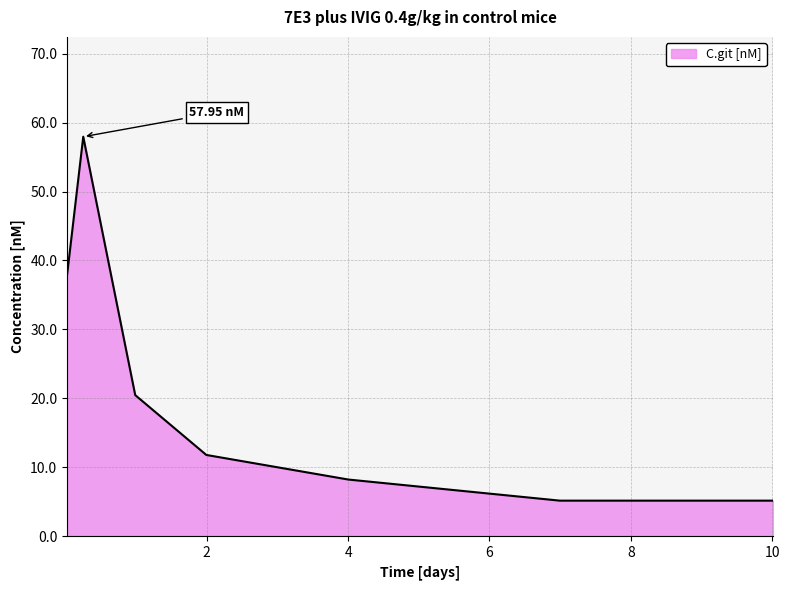

True or false: the data has more than 1 interior local peaks.

False